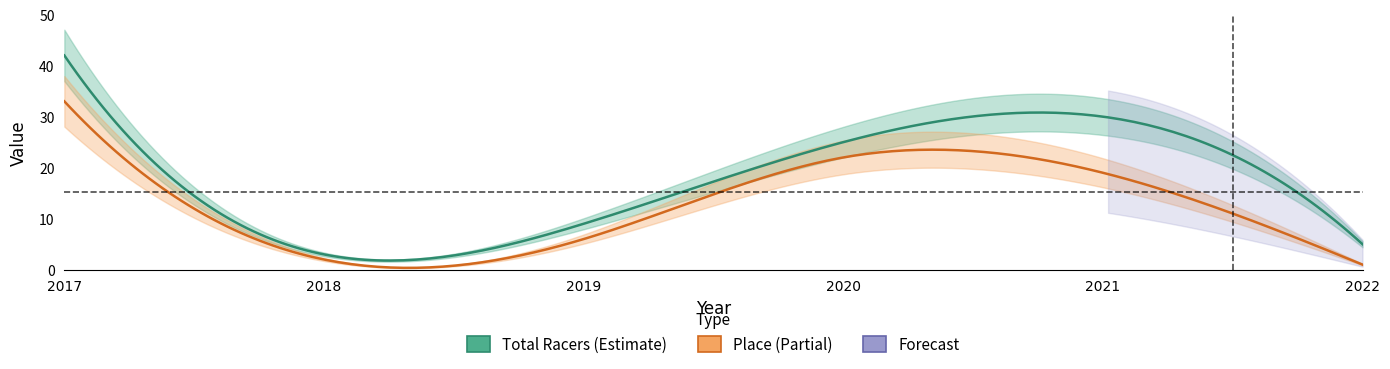

What is the value of the Place point at the 2nd from the left?

2